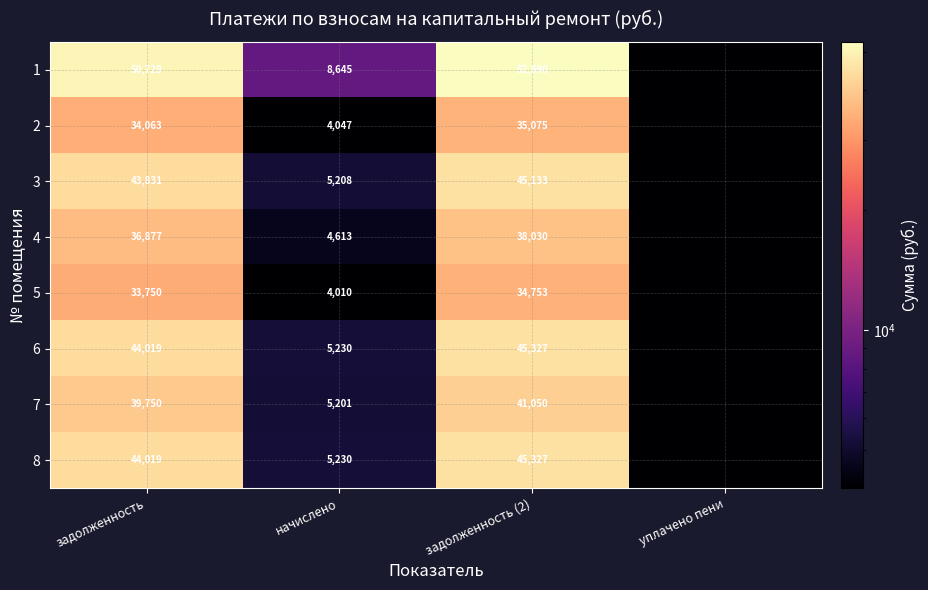

True or false: 7 has a value of 39750.0 at задолженность.

True